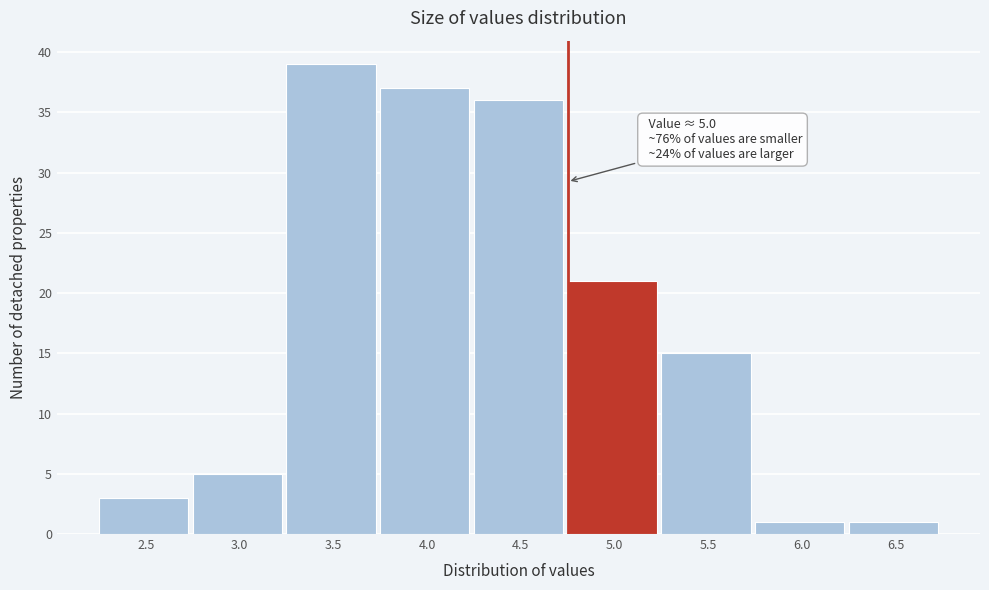

Reading left to right, transcribe all the data shown in this chart.

2.5=3	3.0=5	3.5=39	4.0=37	4.5=36	5.0=21	5.5=15	6.0=1	6.5=1